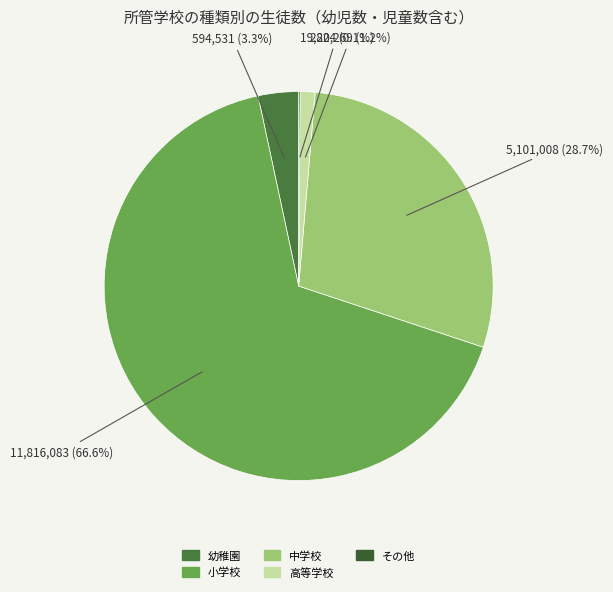

Is the sum of 高等学校 and その他 greater than half?

No